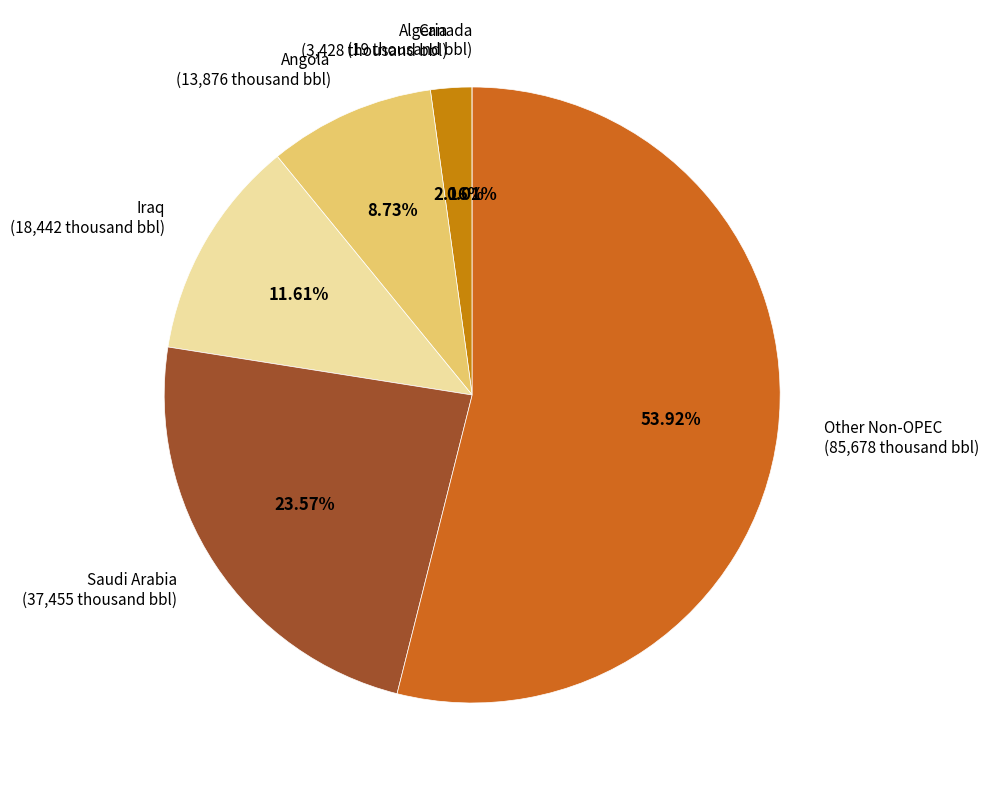

Between Algeria and Iraq, which is larger?

Iraq